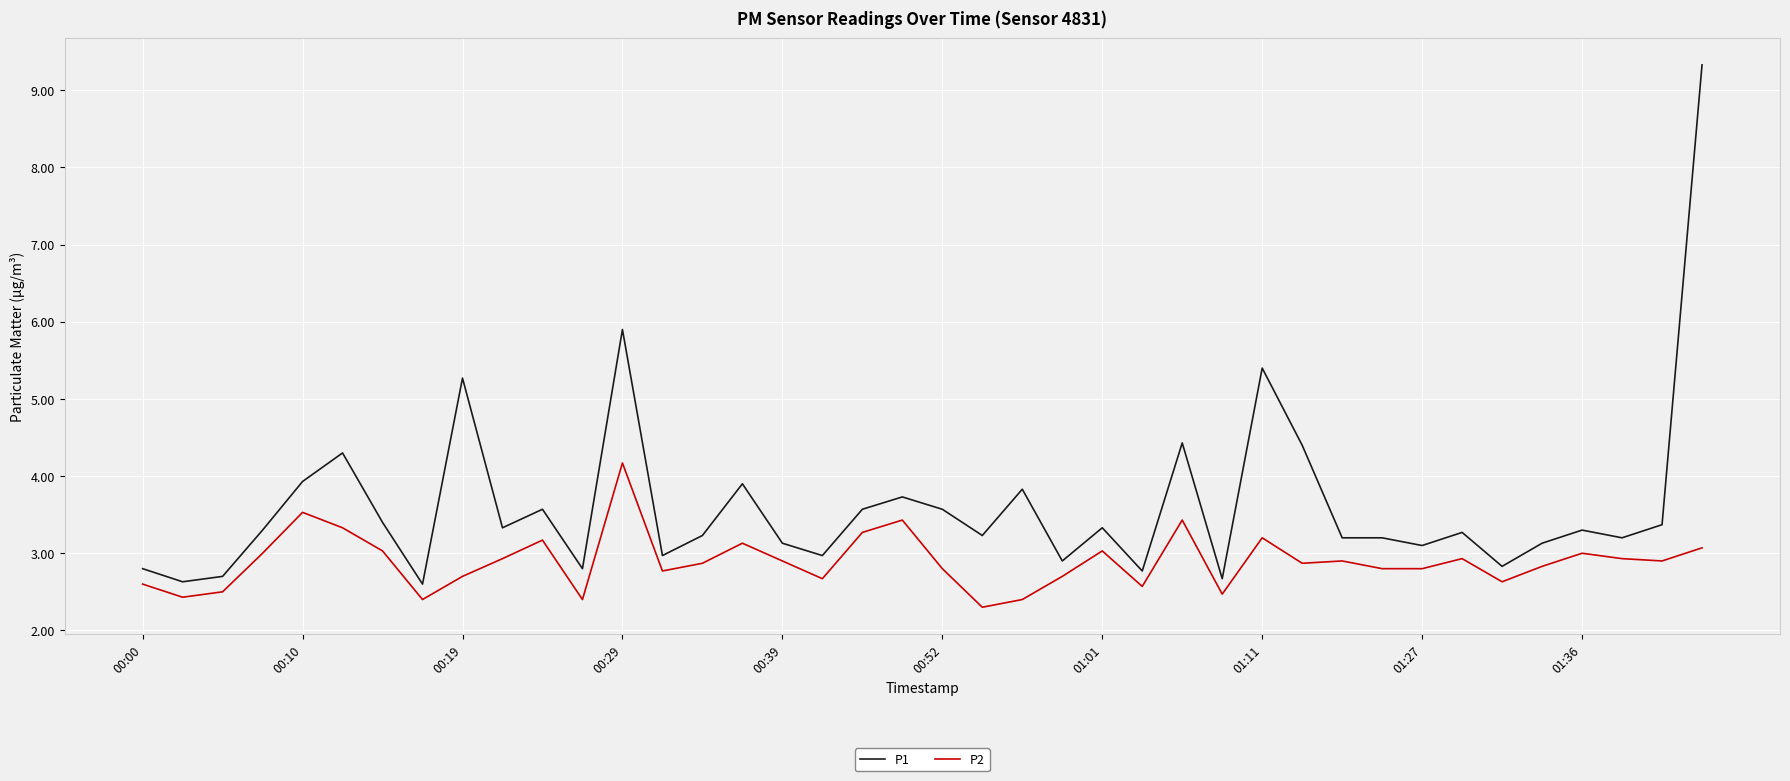

Which series has the widest spread of values?

P1